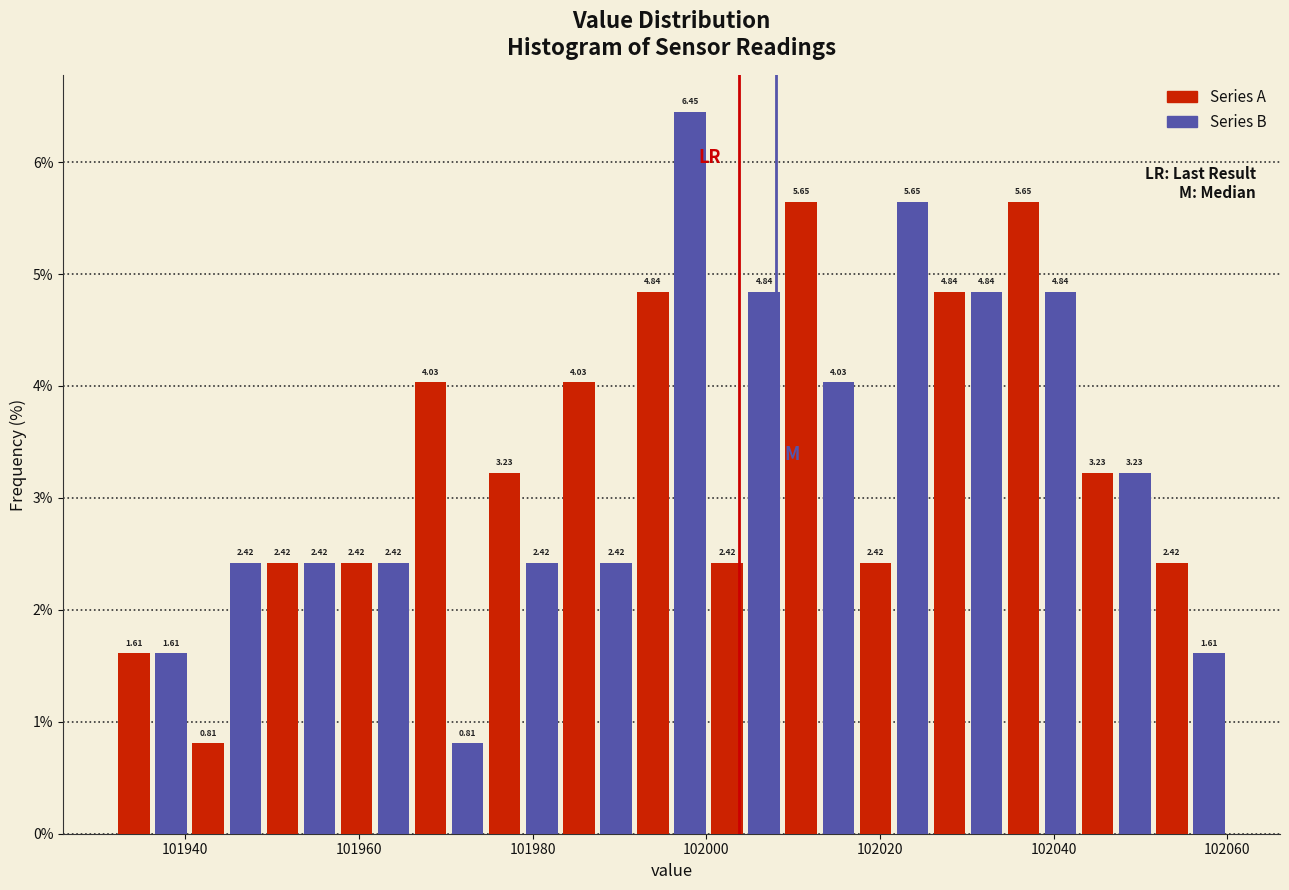

Around what value on the x-axis is the tallest bar? Give the approximate position of its centre, as read against the axis.

101998